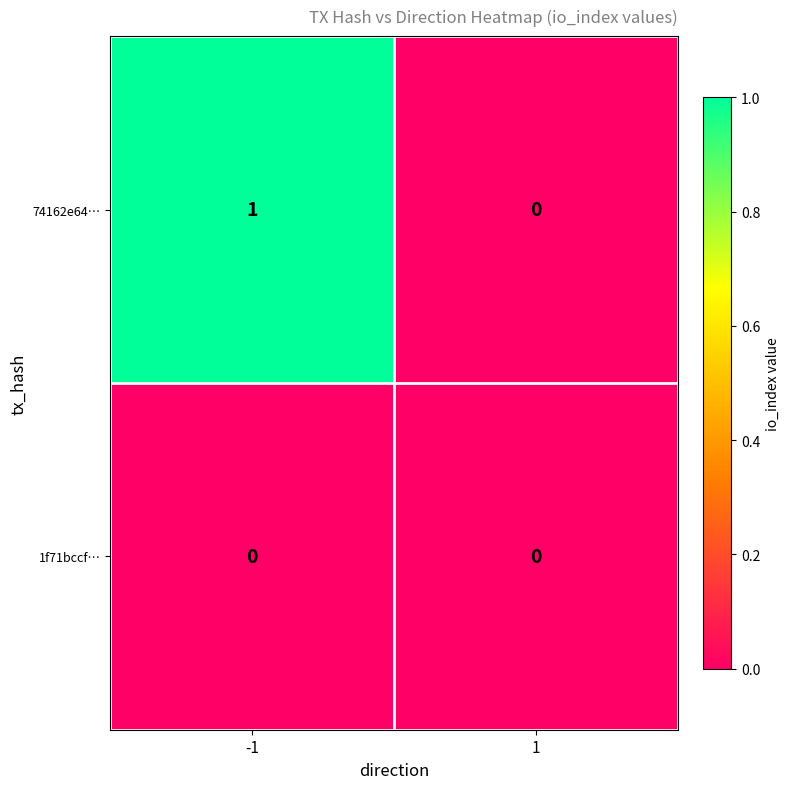

Rank the series by their average value, from highest to lowest.

74162e64…, 1f71bccf…